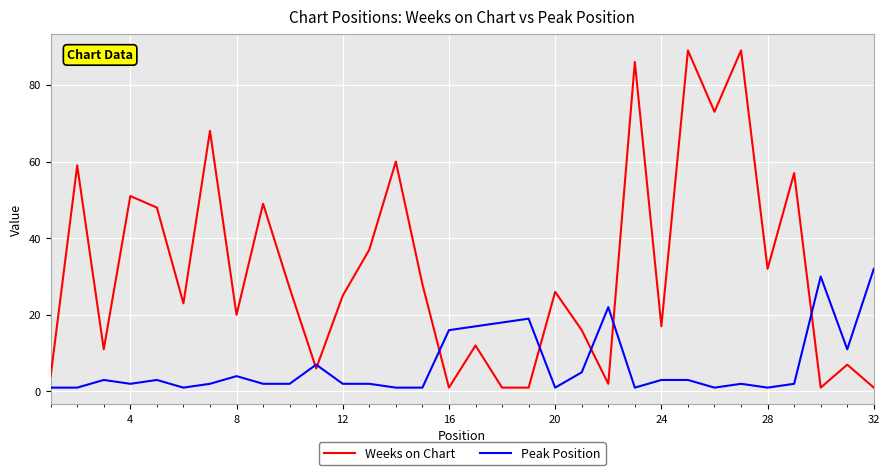

What is the maximum value shown in the chart?

89